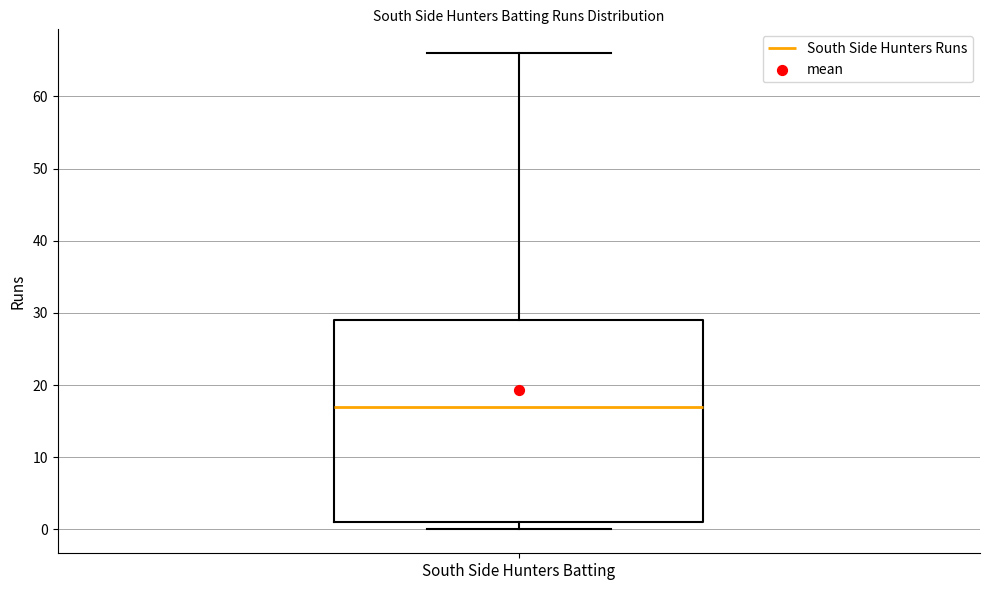

Where does the median line of the box for South Side Hunters Batting sit on the y-axis? The values are not printed on the chart, so give them approximately, as read against the axis.

17